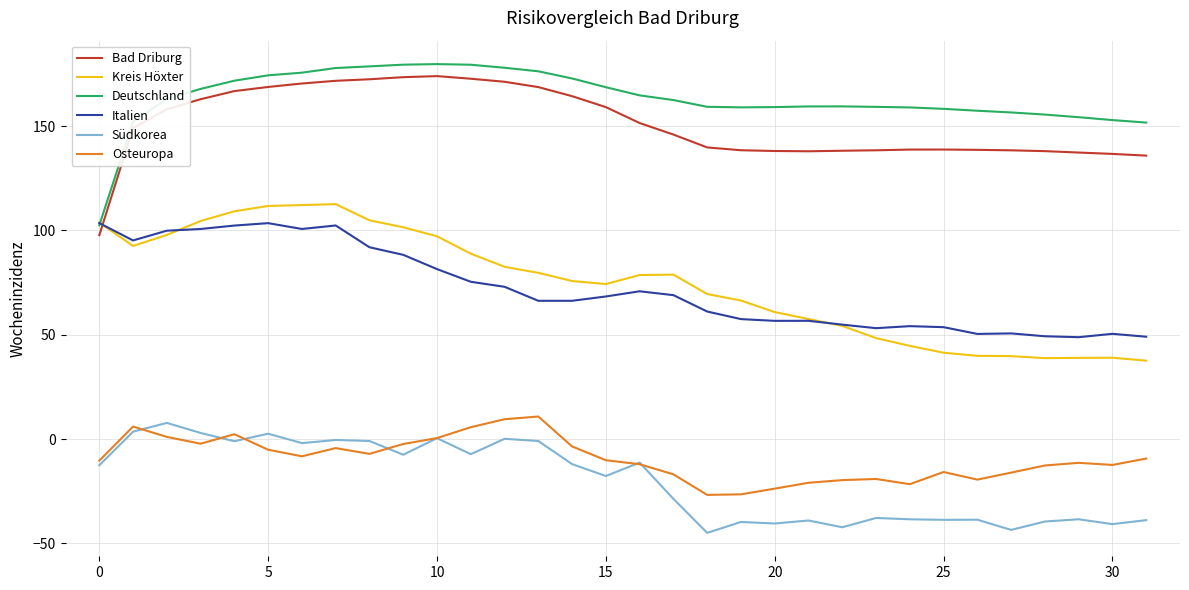

True or false: Südkorea and Kreis Höxter cross at least once.

False